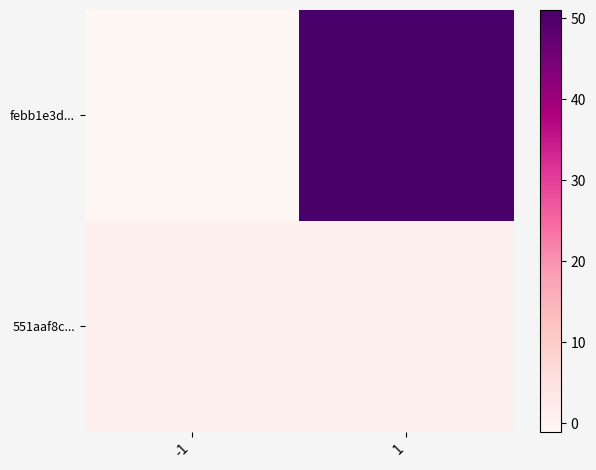

Between -1 and 1, which series saw the biggest shift?

febb1e3d...